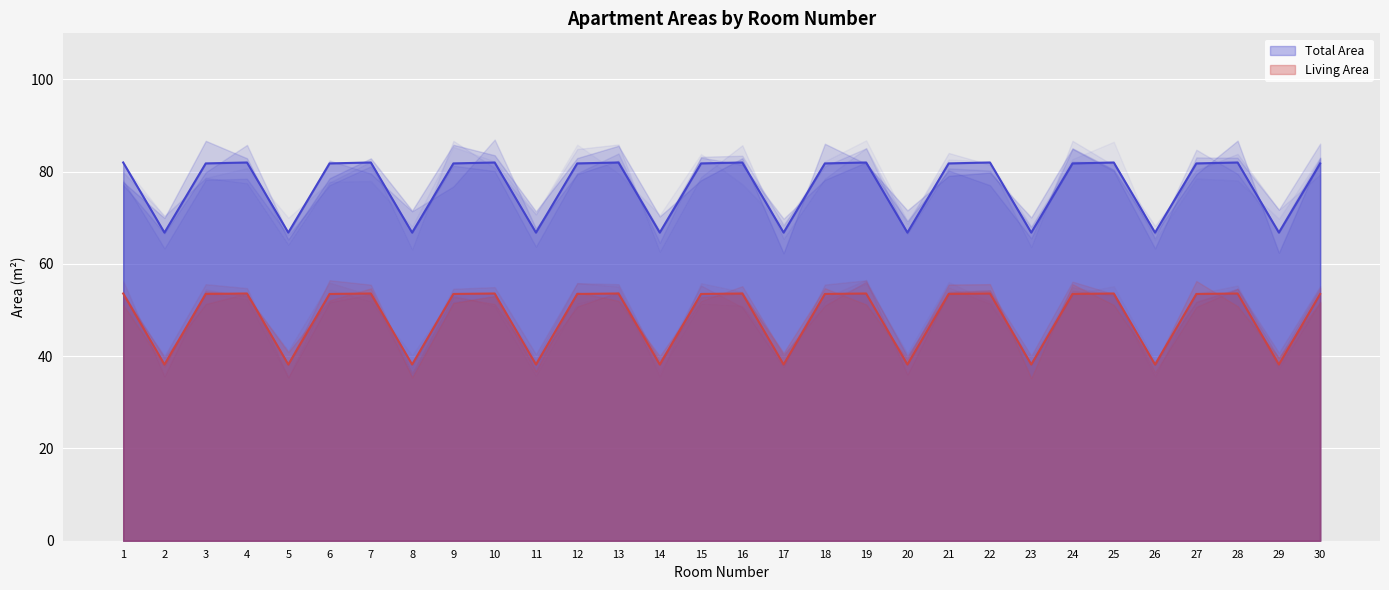

Which series has the largest range (max minus min)?

Living Area